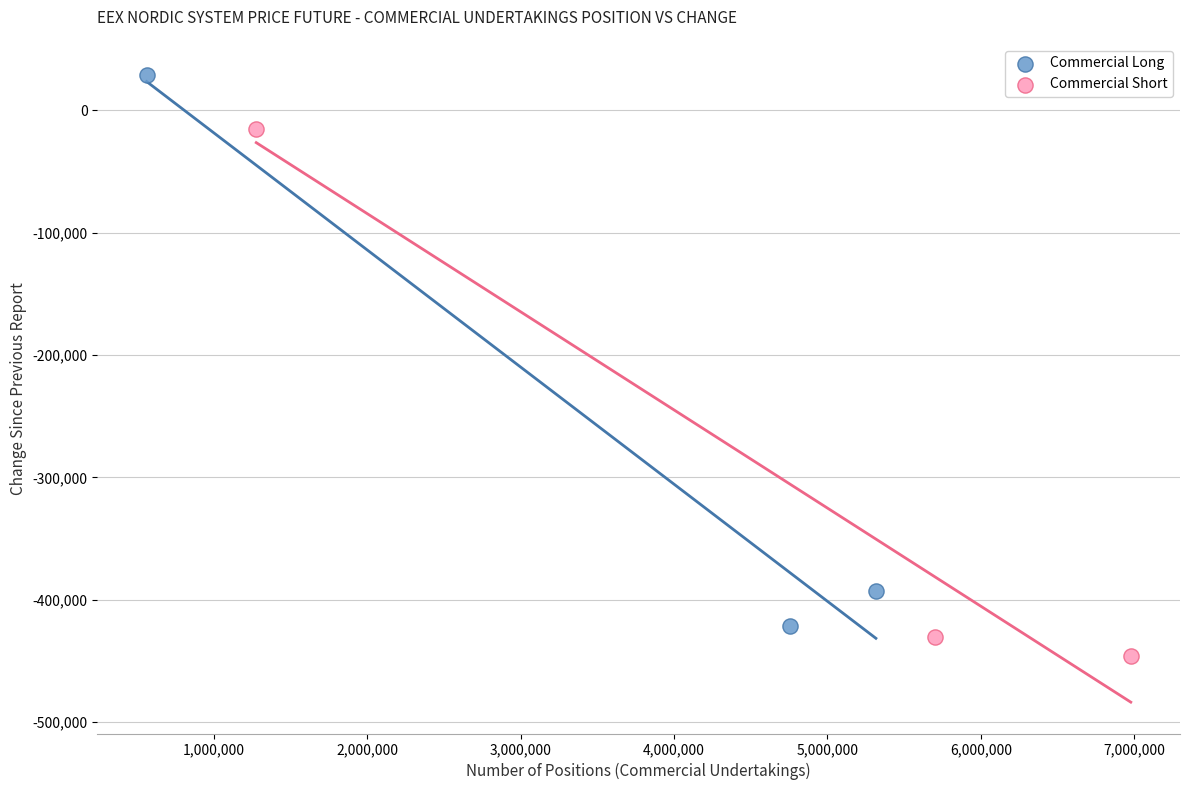

What are all the series names shown in the legend?

Commercial Long, Commercial Short